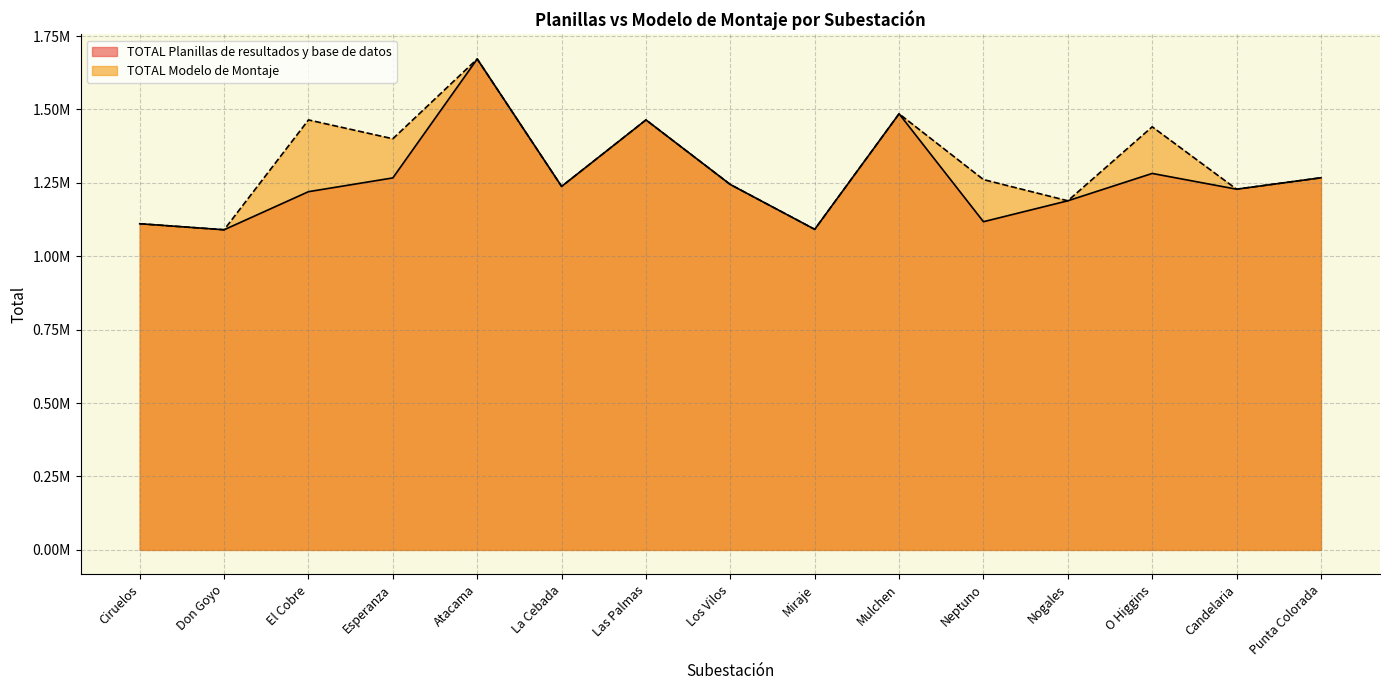

List the labels in order of TOTAL Planillas de resultados y base de datos value, largest first.

Atacama, Mulchen, Las Palmas, O Higgins, Punta Colorada, Esperanza, Los Vilos, La Cebada, Candelaria, El Cobre, Nogales, Neptuno, Ciruelos, Miraje, Don Goyo